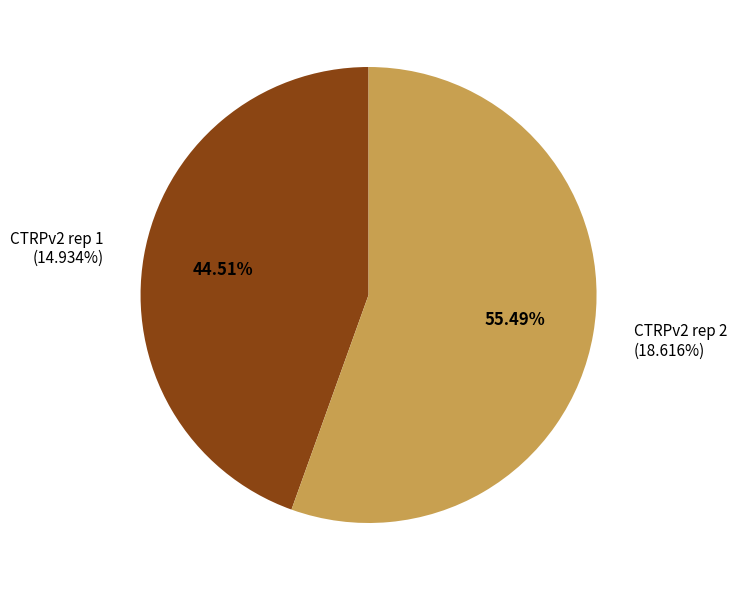

To the nearest percent, what portion does CTRPv2 rep 1 represent?

45%